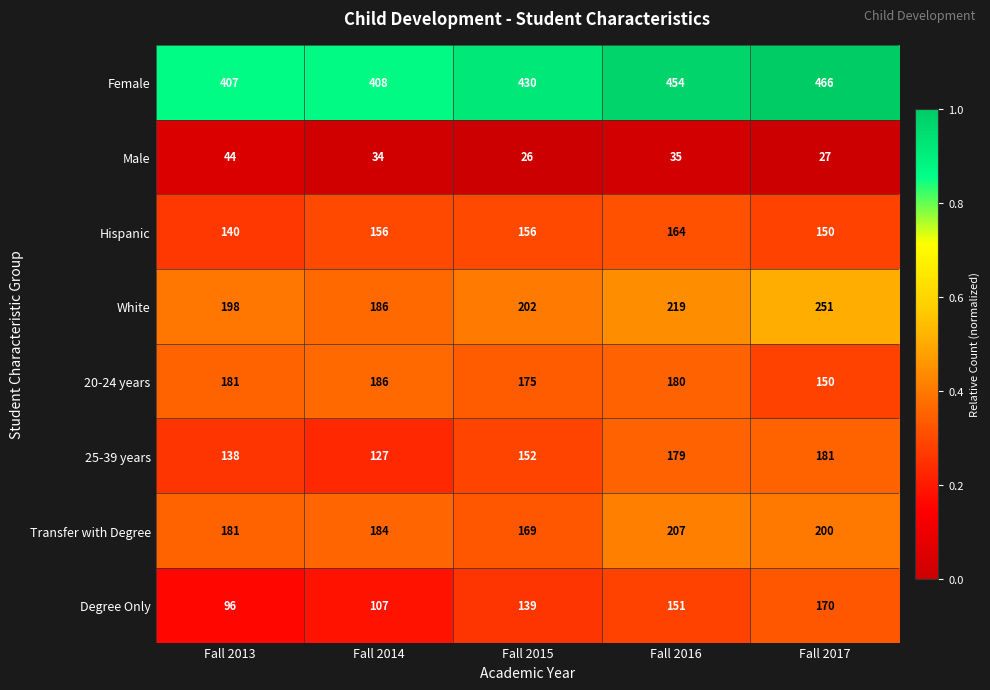

Where is Hispanic nearest to the value 152?

Fall 2017